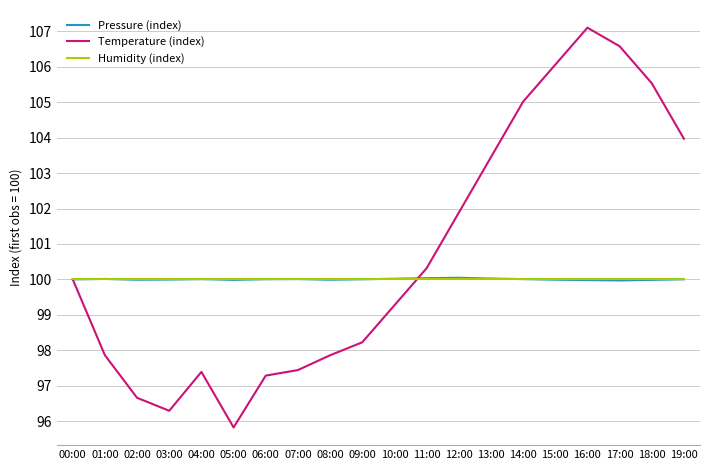

At which label is Temperature (index) closest to 101?

11:00